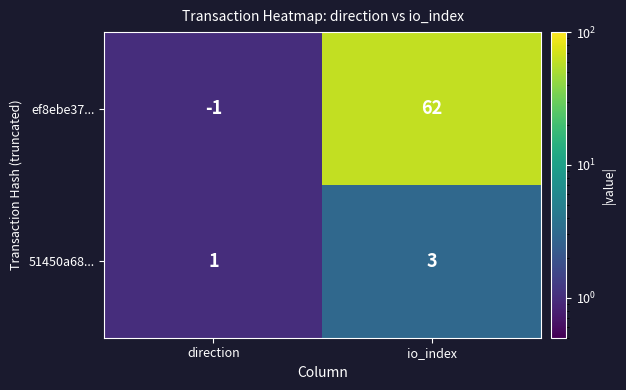

The value of ef8ebe37... at direction is -1. True or false?

True